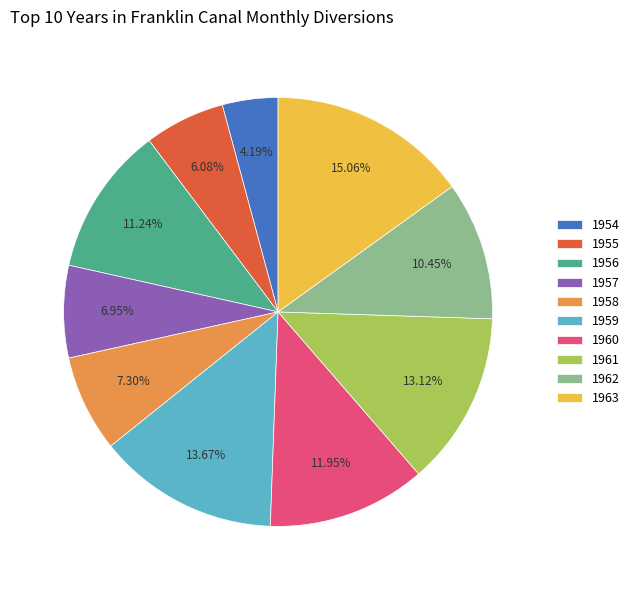

Is it true that 1957 is 7% of the pie?

True